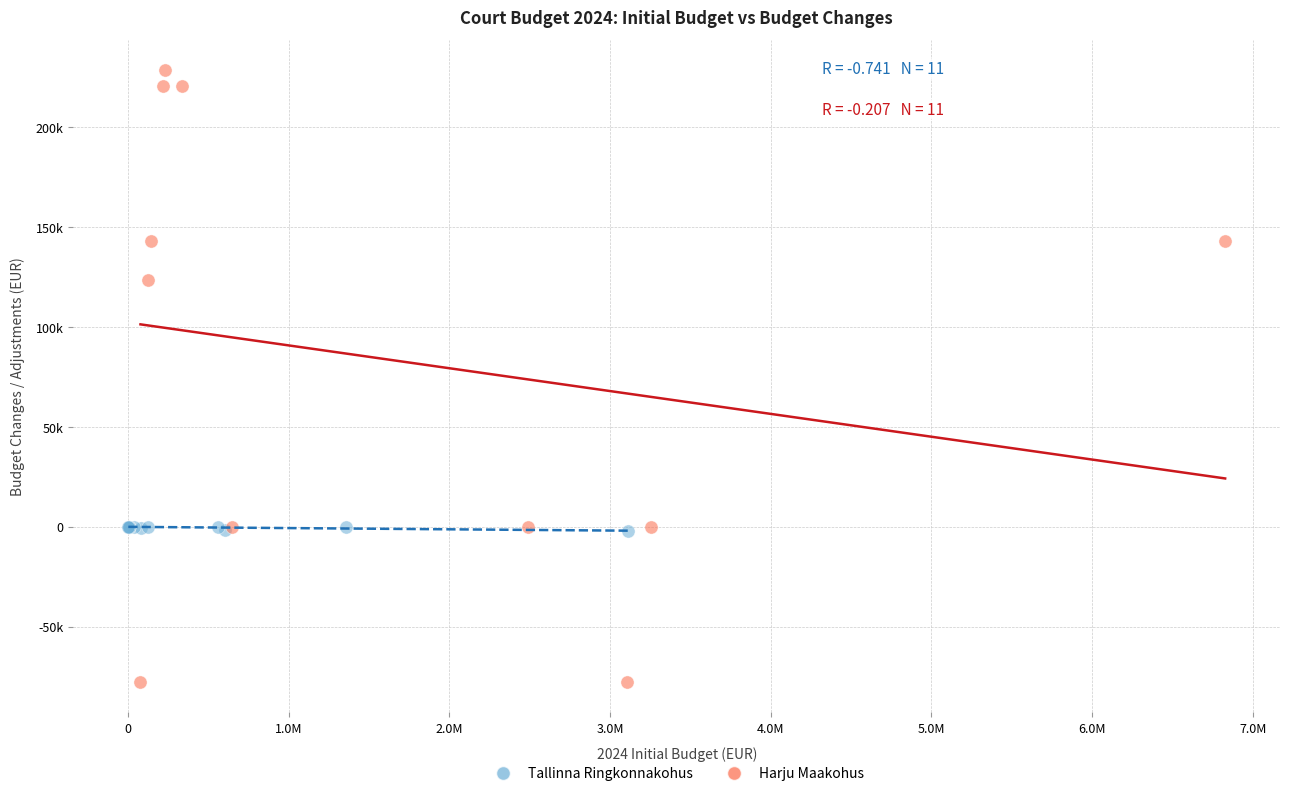

Which series has the widest spread of Y values?

Harju Maakohus